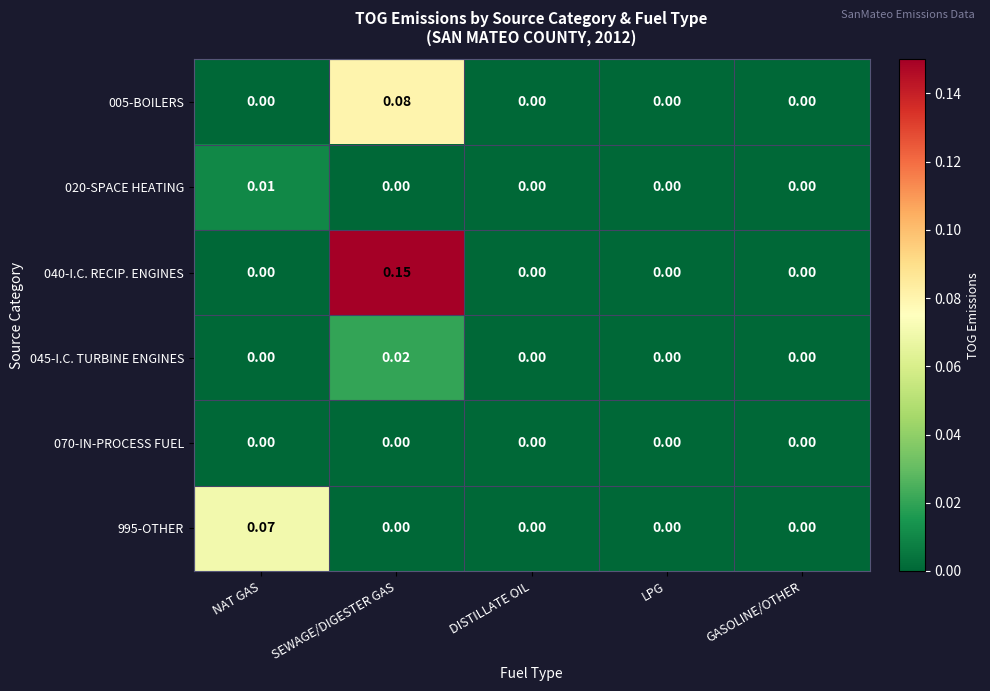

At which category does the chart reach its peak across all series?

SEWAGE/DIGESTER GAS